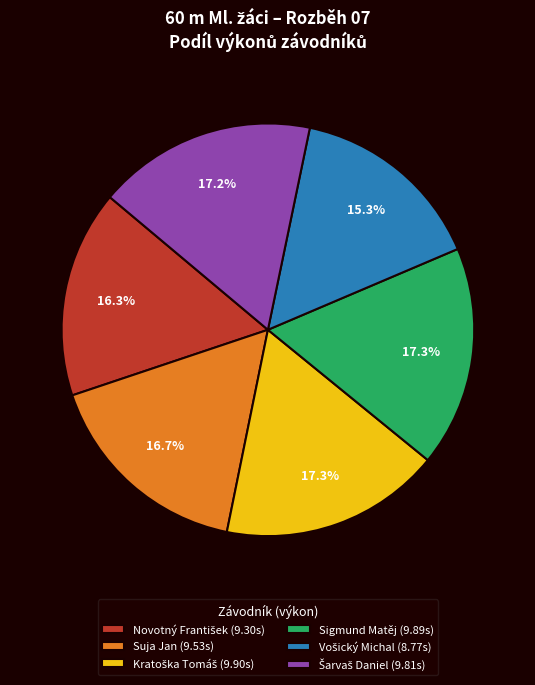

Is the sum of Suja Jan (9.53s) and Sigmund Matěj (9.89s) greater than half?

No